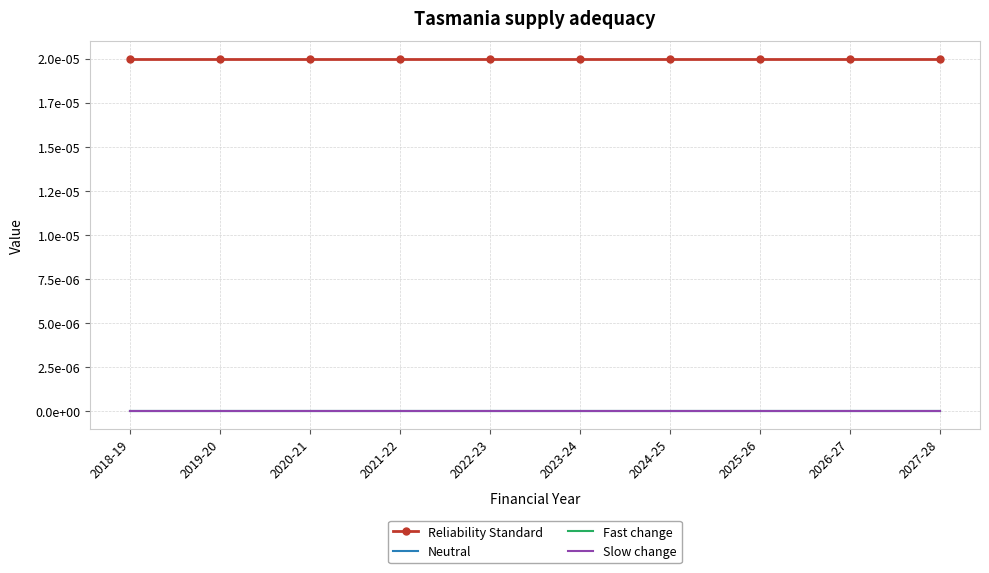

True or false: Neutral and Slow change cross at least once.

False